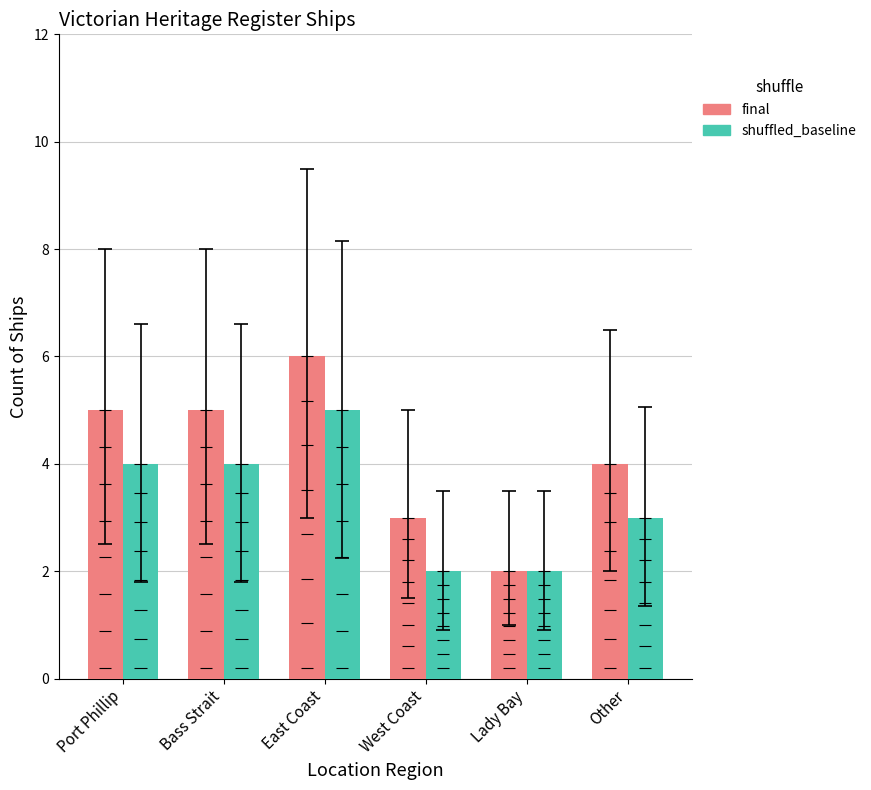

What is the minimum value shown in the chart?

2